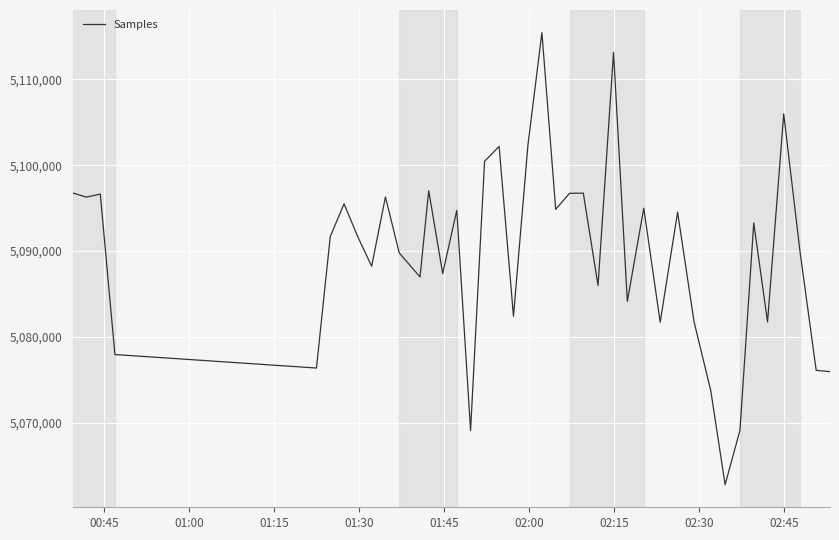

What is the difference between the maximum and minimum values?

52692